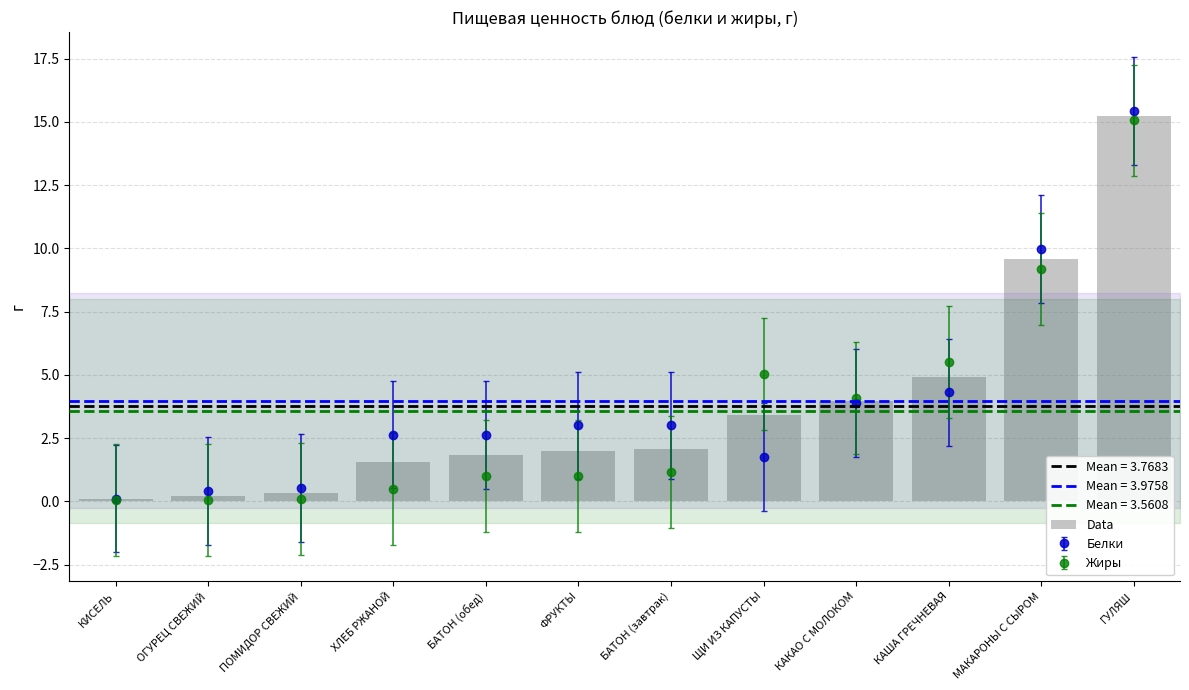

Which category has the highest value across all series?

ГУЛЯШ